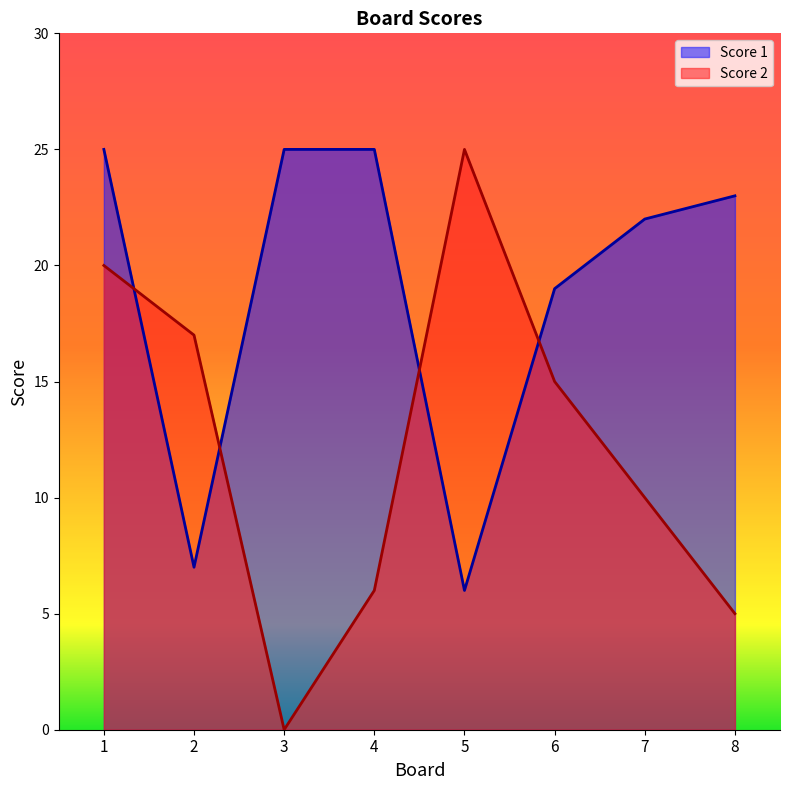

Read the Score 1 value at 3, to the nearest 5.

25